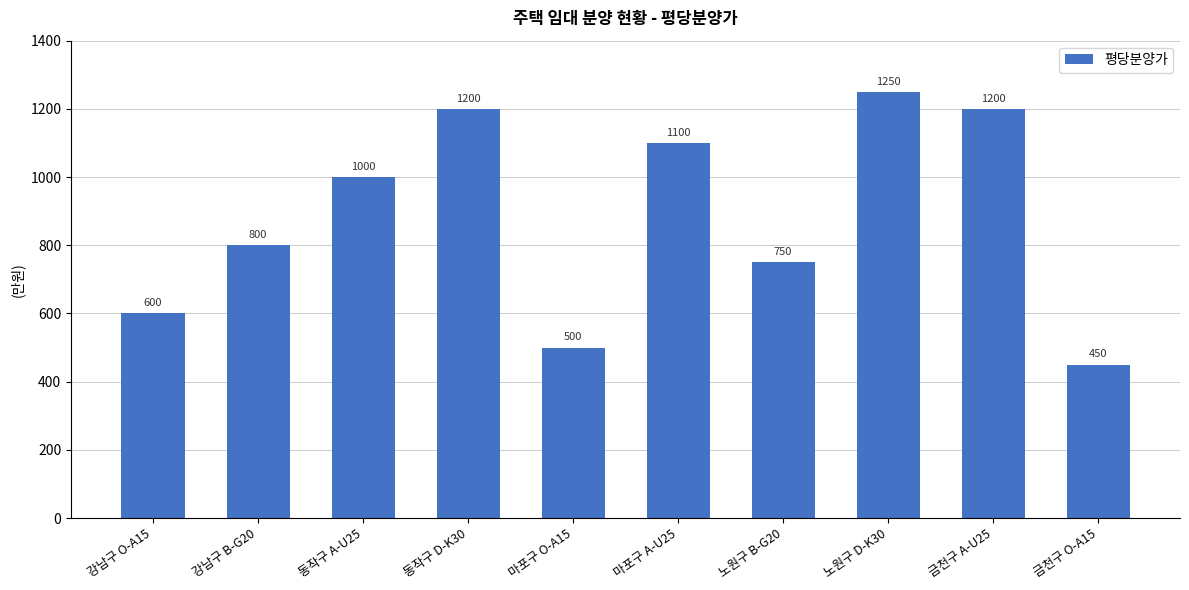

What is the label of the 4th bar from the right?

노원구 B-G20